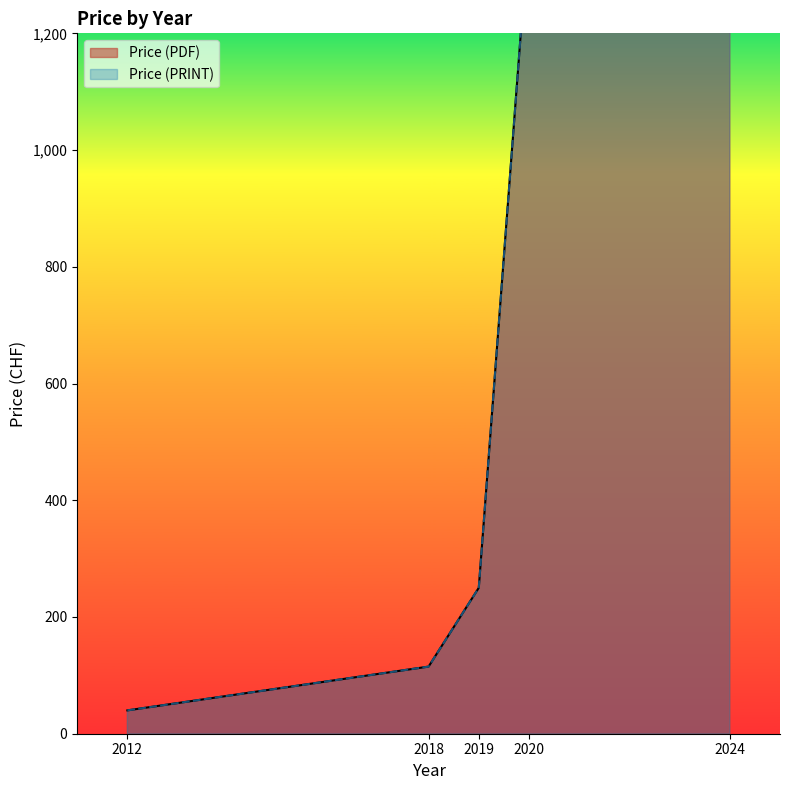

True or false: Price (PDF) and Price (PRINT) intersect in this chart.

False